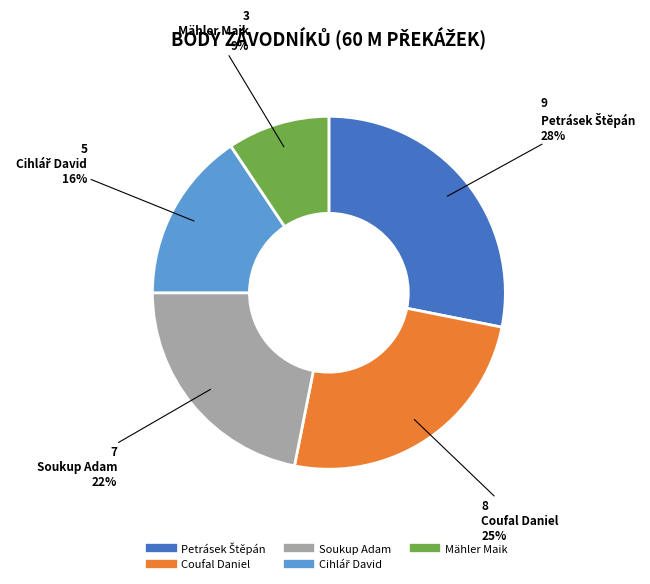

Does Coufal Daniel account for over 50% of the chart?

No